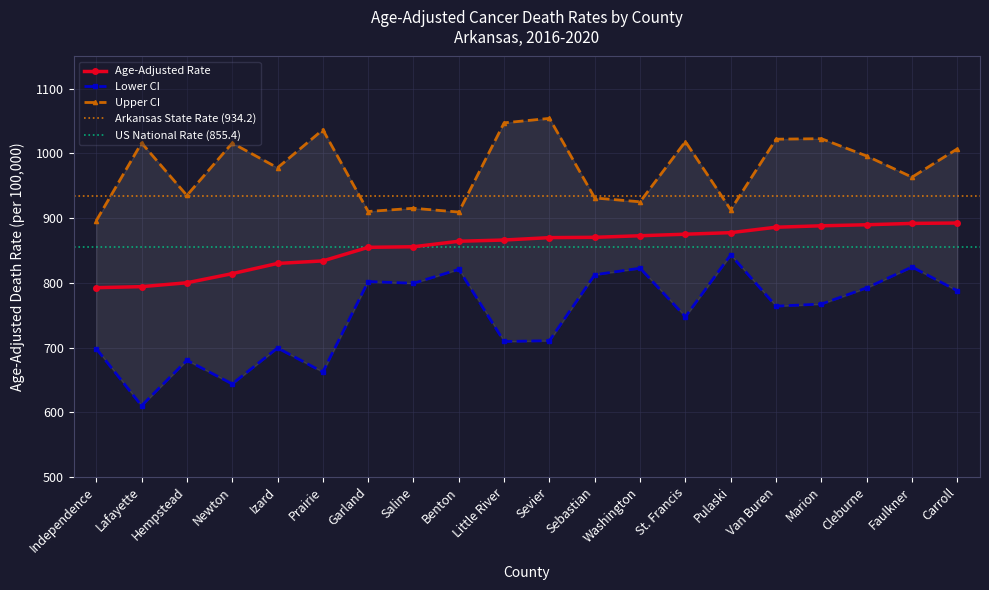

What position from the left is Marion?

17